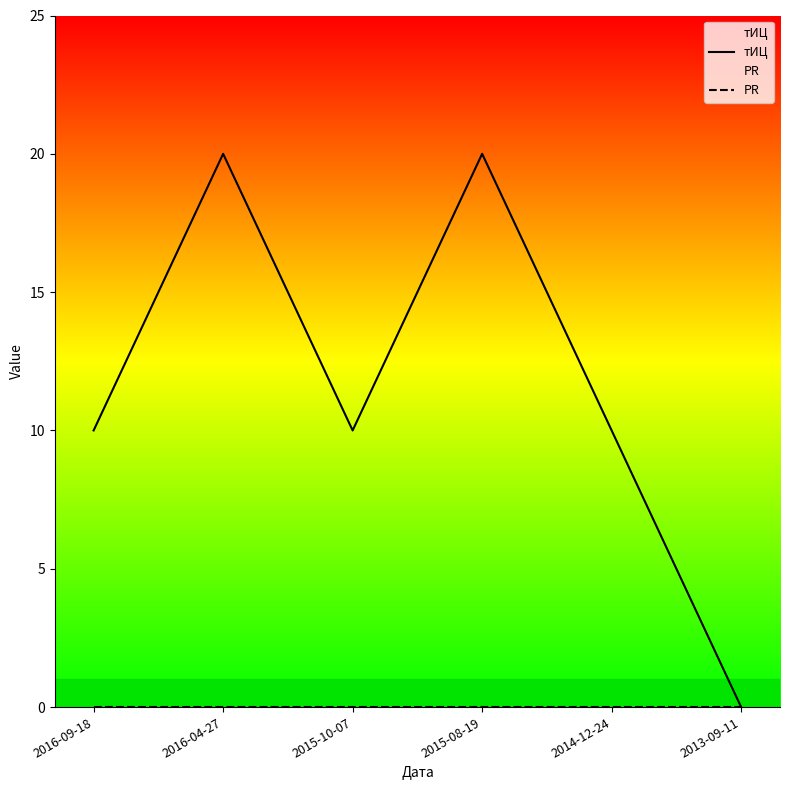

What is the label of the 1st point from the right?

2013-09-11